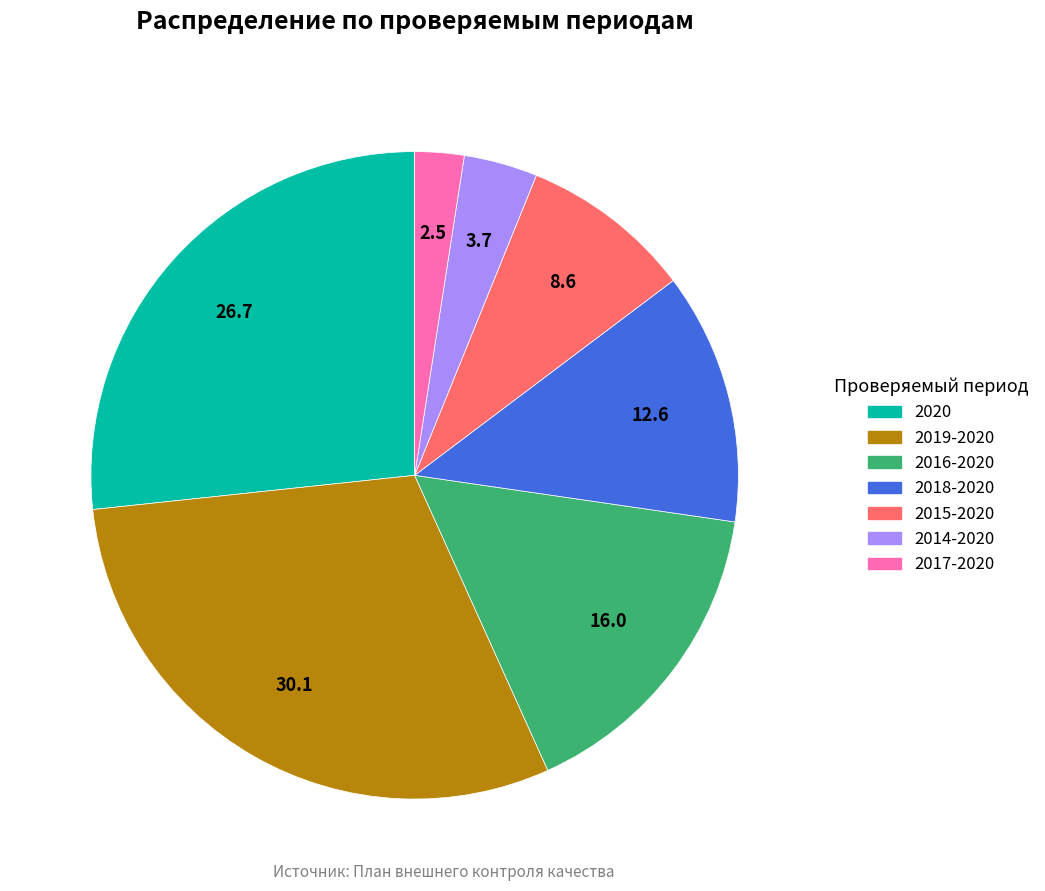

Is there any slice that represents more than half of the pie?

No